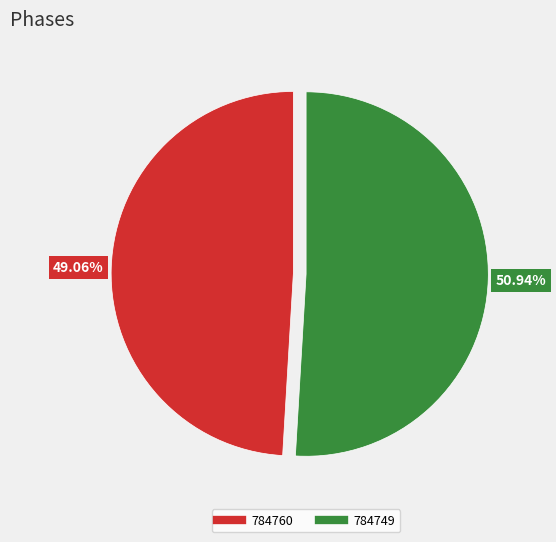

What is the majority slice?

784749